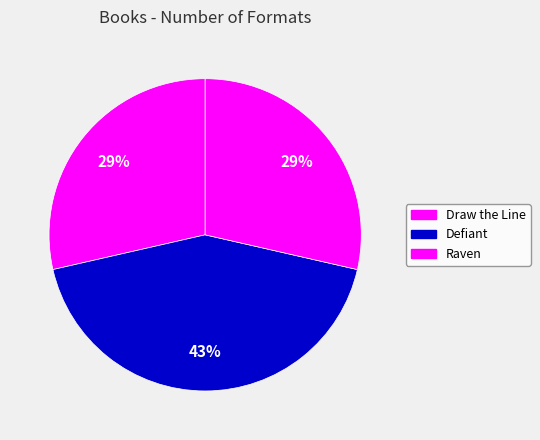

What is the largest slice in the pie chart?

Defiant